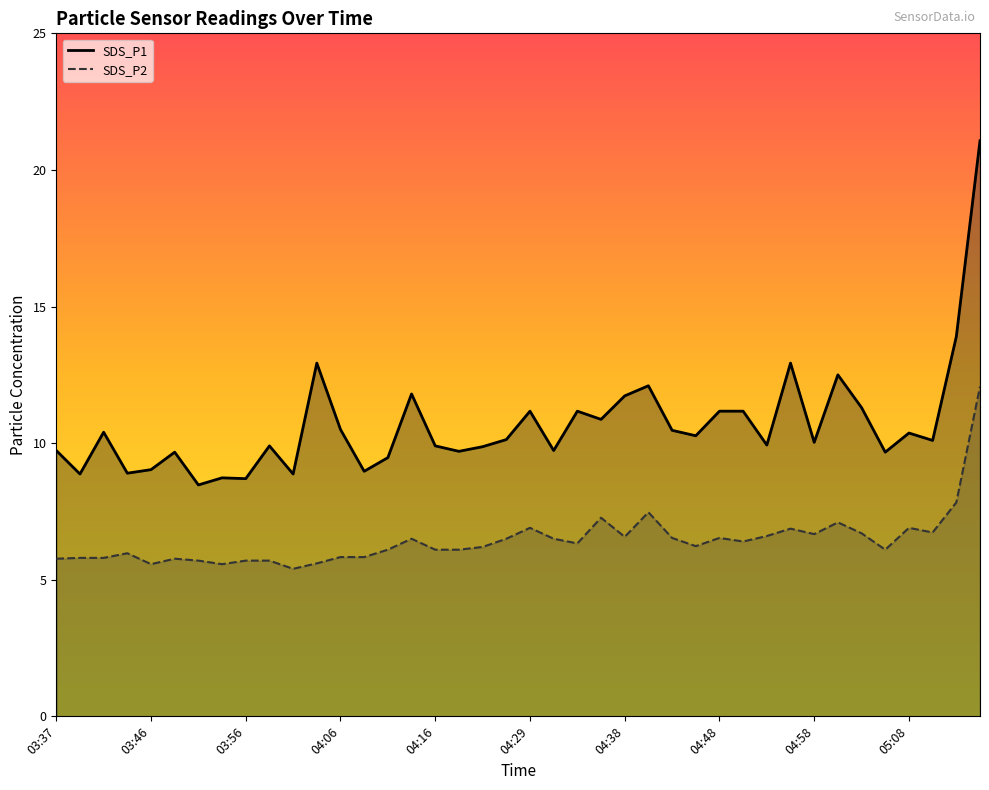

At which category is the sum across all series the highest?

05:15